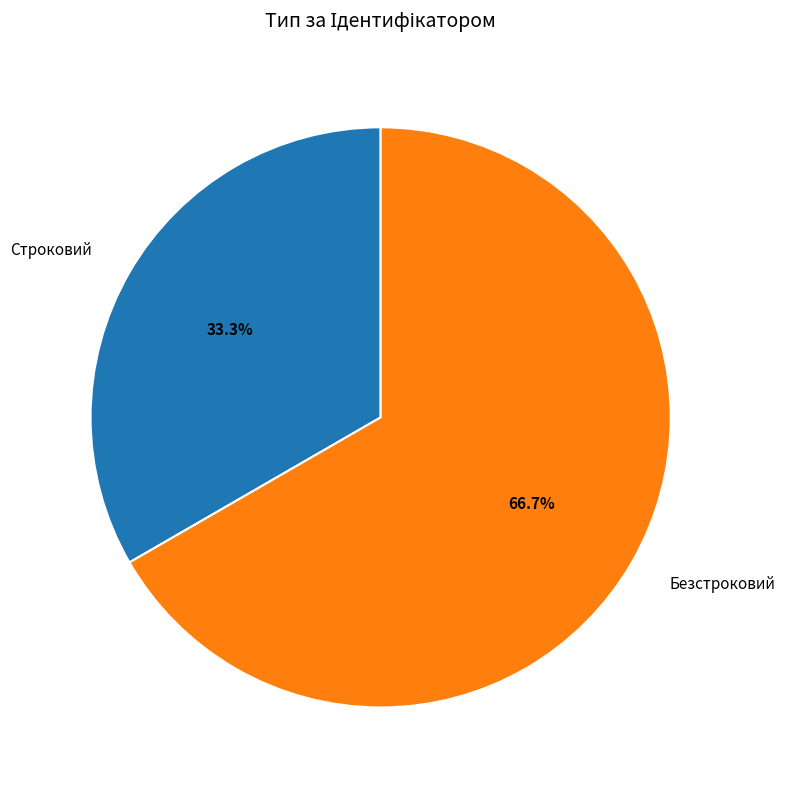

Between Безстроковий and Строковий, which is larger?

Безстроковий